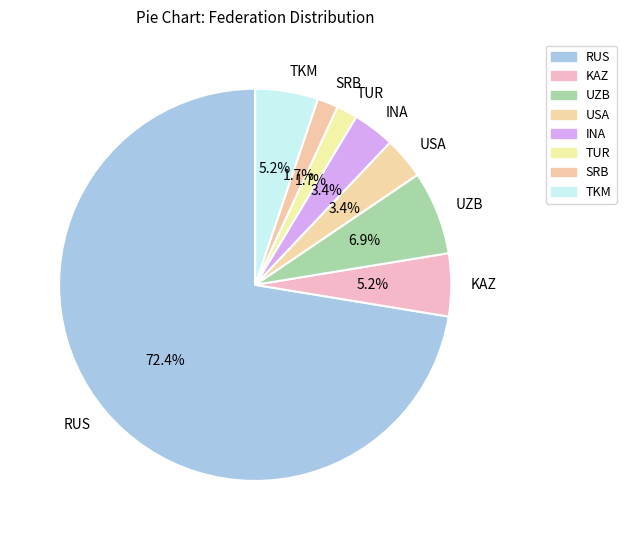

Count the number of slices in the pie.

8